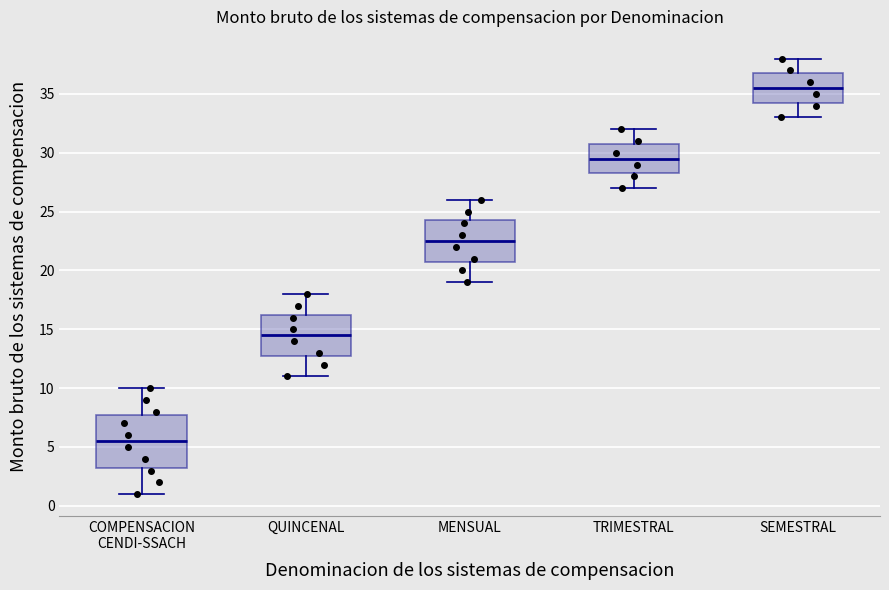

Where does the upper whisker of the box for QUINCENAL end on the y-axis? The values are not printed on the chart, so give them approximately, as read against the axis.

18.0